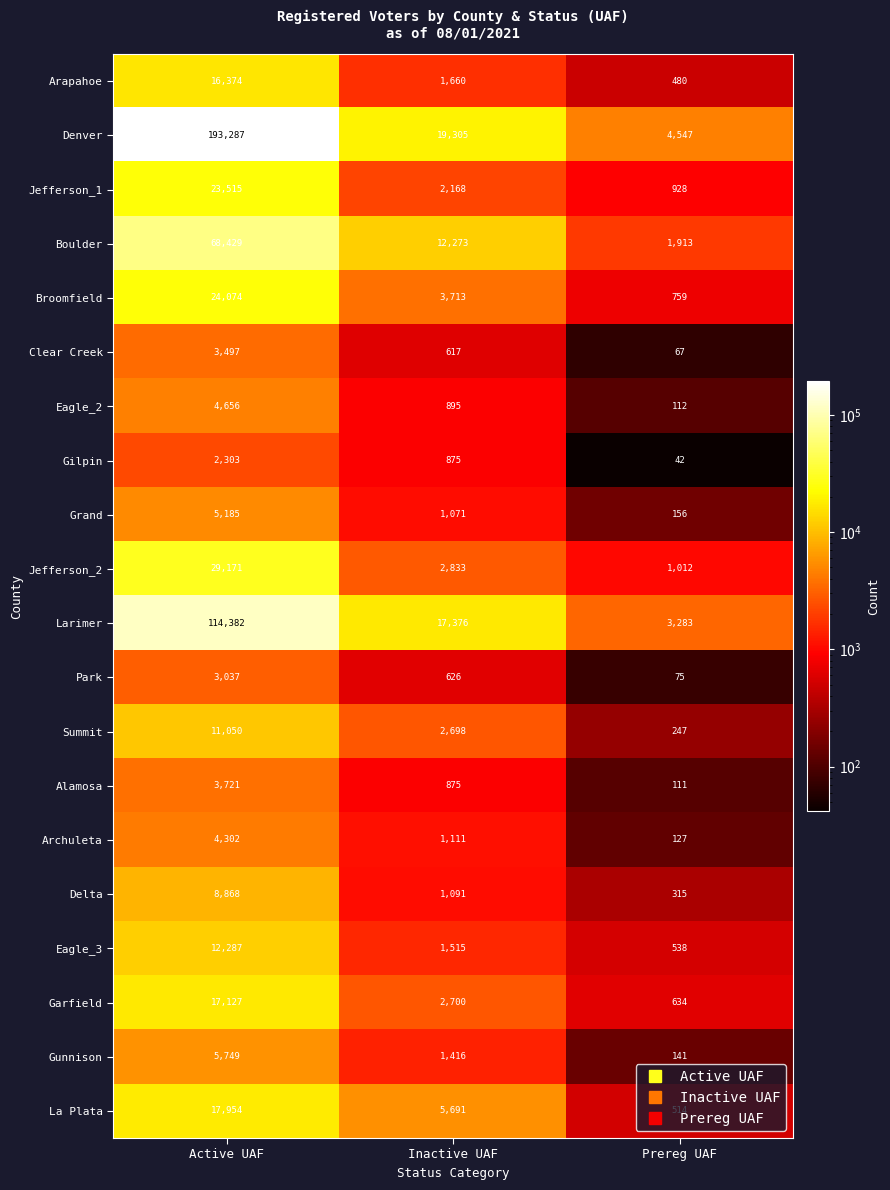

How many series are shown in this chart?

20